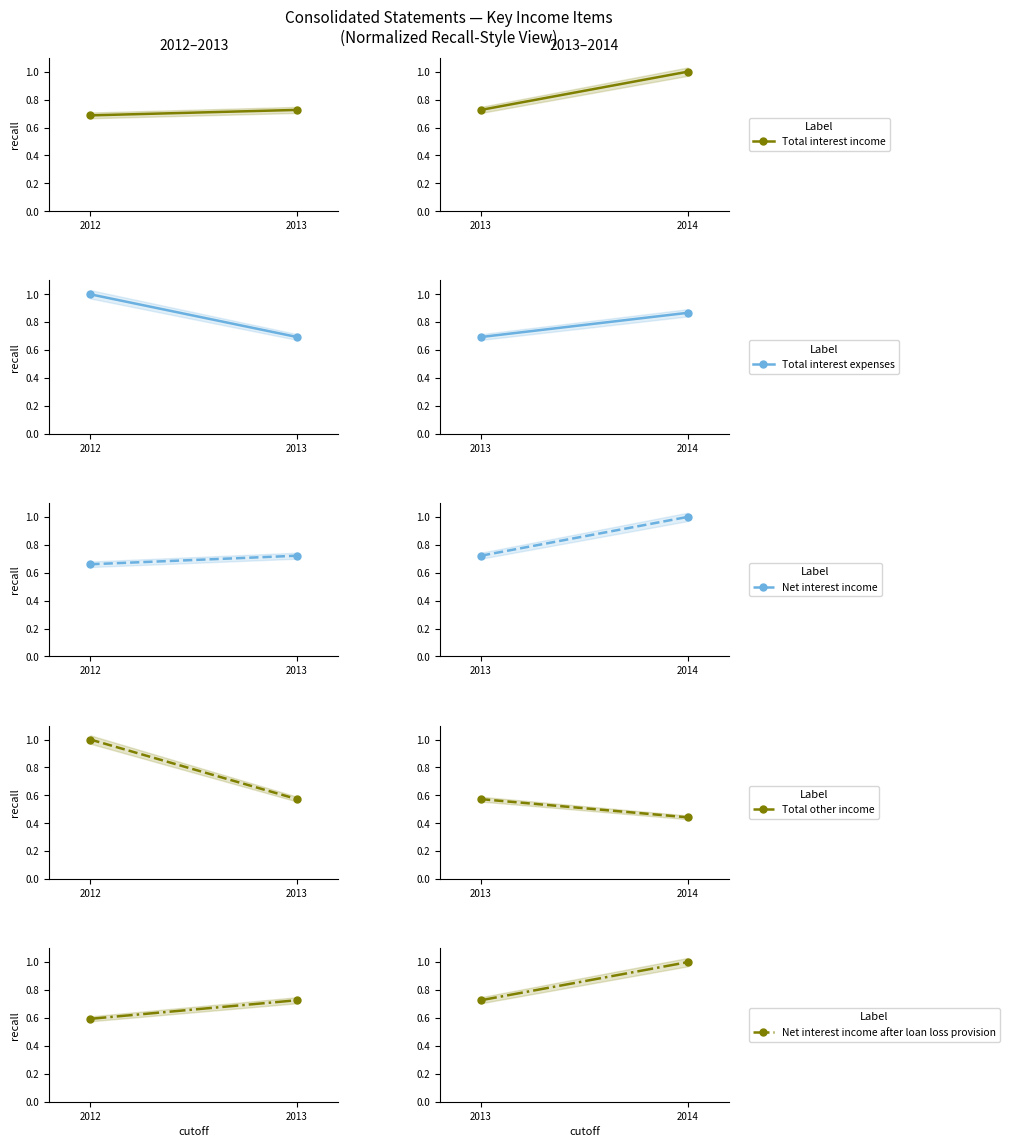

Where is Net interest income nearest to the value 0?

2013